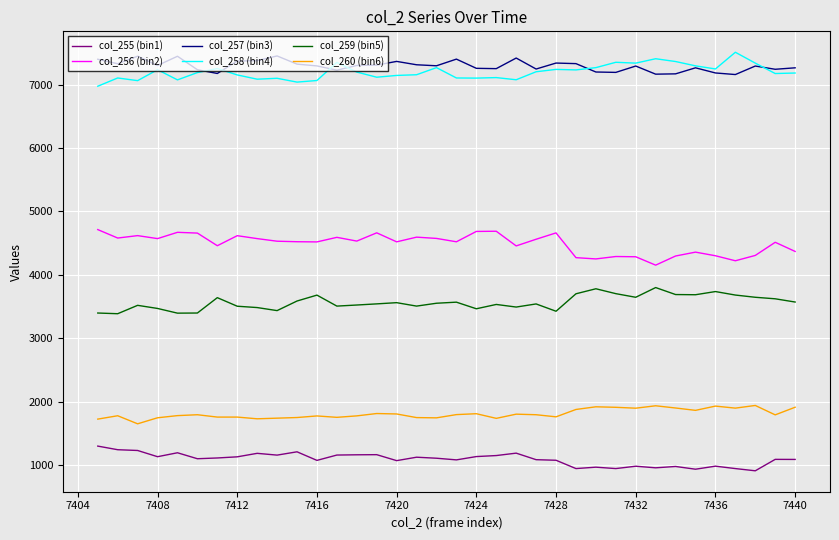

True or false: col_255 (bin1) and col_260 (bin6) intersect in this chart.

False